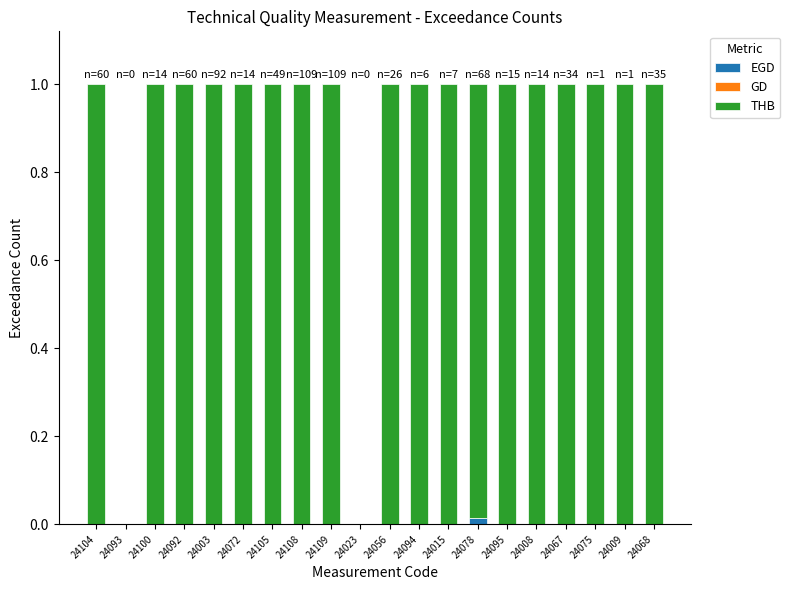

The EGD series shows 0.0 at 24008. True or false?

True